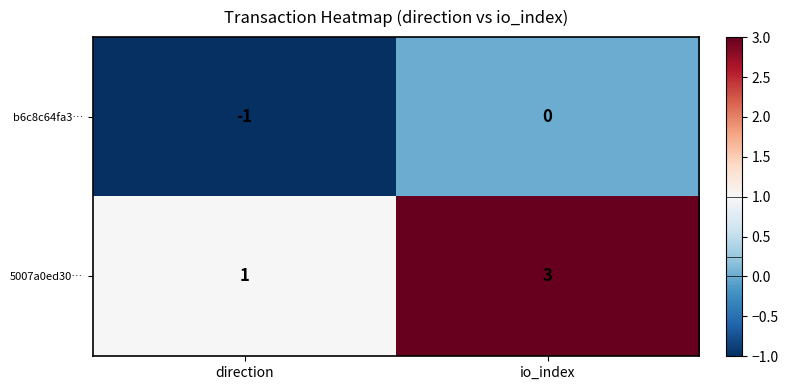

At which category is the sum across all series the highest?

io_index